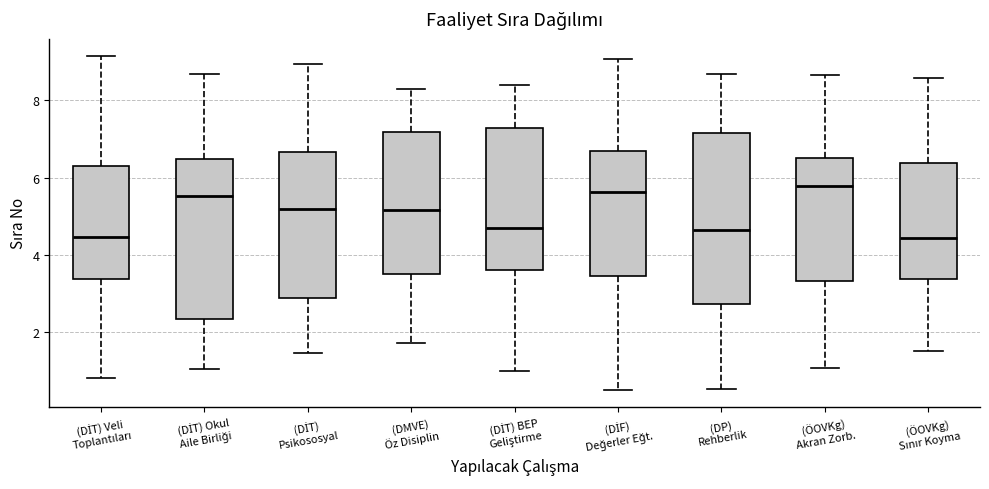

Reading left to right, read every box against the y-axis: the position of its median line, the range the box covers, and the ends of its whiskers. The values are not printed on the chart, so give them approximately, as read against the axis.

(DİT) Veli Toplantıları: median 4.4, box 3.4 to 6.2, whiskers 0.8 to 9.2
(DİT) Okul Aile Birliği: median 5.6, box 2.4 to 6.4, whiskers 1.0 to 8.6
(DİT) Psikososyal: median 5.2, box 2.8 to 6.6, whiskers 1.4 to 9.0
(DMVE) Öz Disiplin: median 5.2, box 3.4 to 7.2, whiskers 1.8 to 8.4
(DİT) BEP Geliştirme: median 4.6, box 3.6 to 7.2, whiskers 1.0 to 8.4
(DİF) Değerler Eğt.: median 5.6, box 3.4 to 6.6, whiskers 0.4 to 9.0
(DP) Rehberlik: median 4.6, box 2.8 to 7.2, whiskers 0.6 to 8.6
(ÖOVKg) Akran Zorb.: median 5.8, box 3.4 to 6.6, whiskers 1.0 to 8.6
(ÖOVKg) Sınır Koyma: median 4.4, box 3.4 to 6.4, whiskers 1.6 to 8.6